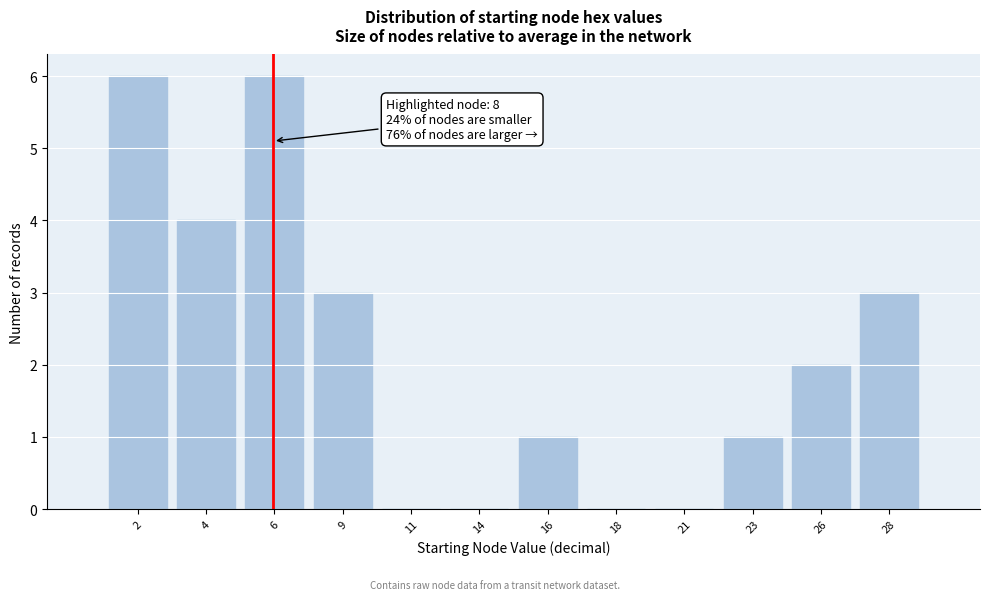

Reading right to left, what are all the values shown in this chart?

28=3	26=2	23=1	21=0	18=0	16=1	14=0	11=0	9=3	6=6	4=4	2=6